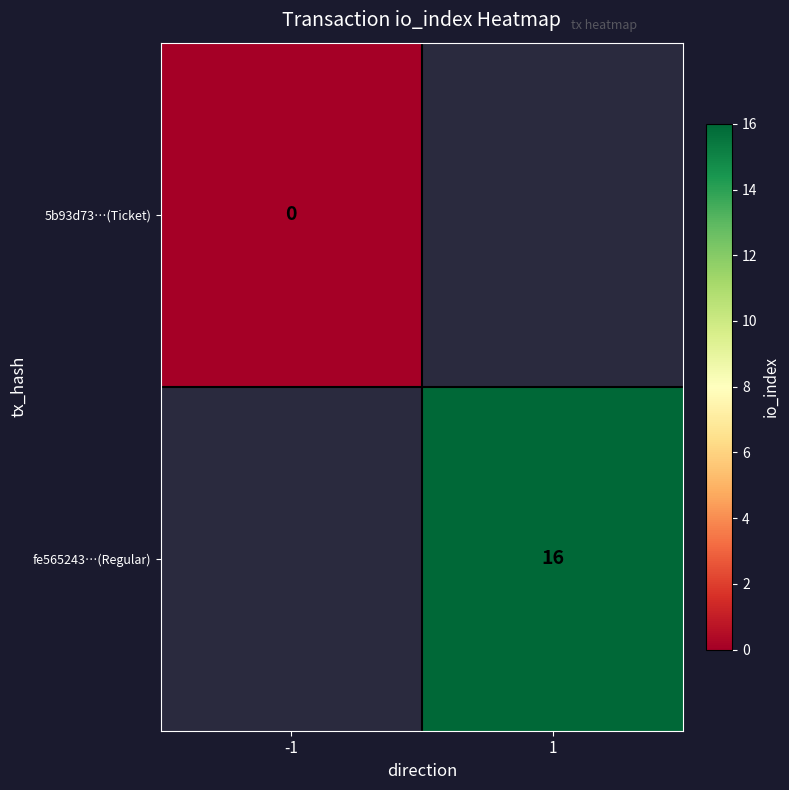

At how many categories does at least one series exceed 0?

1